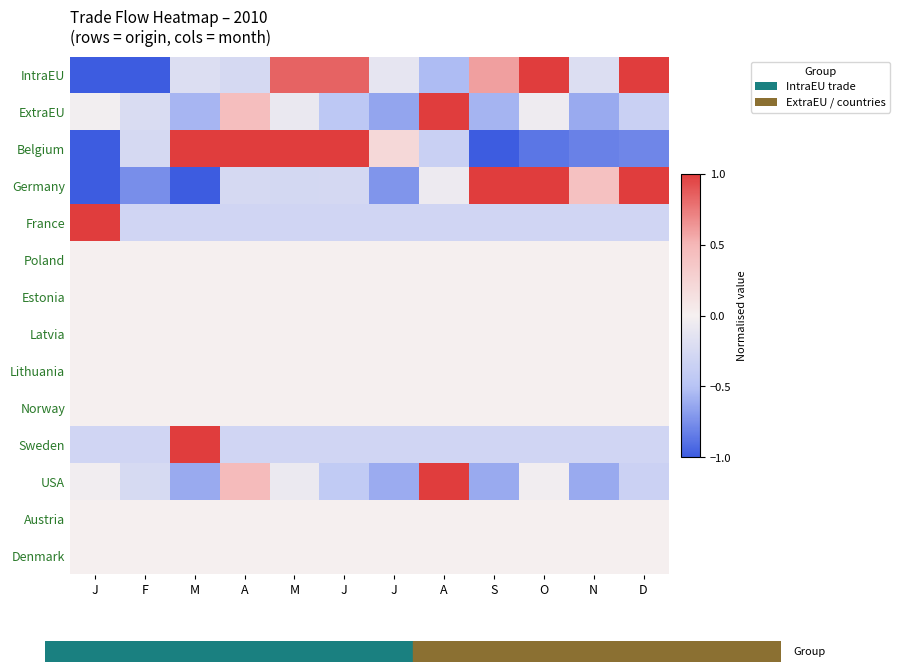

Rank the series by their maximum value, from highest to lowest.

IntraEU, ExtraEU, Belgium, Germany, France, Sweden, USA, Poland, Estonia, Latvia, Lithuania, Norway, Austria, Denmark